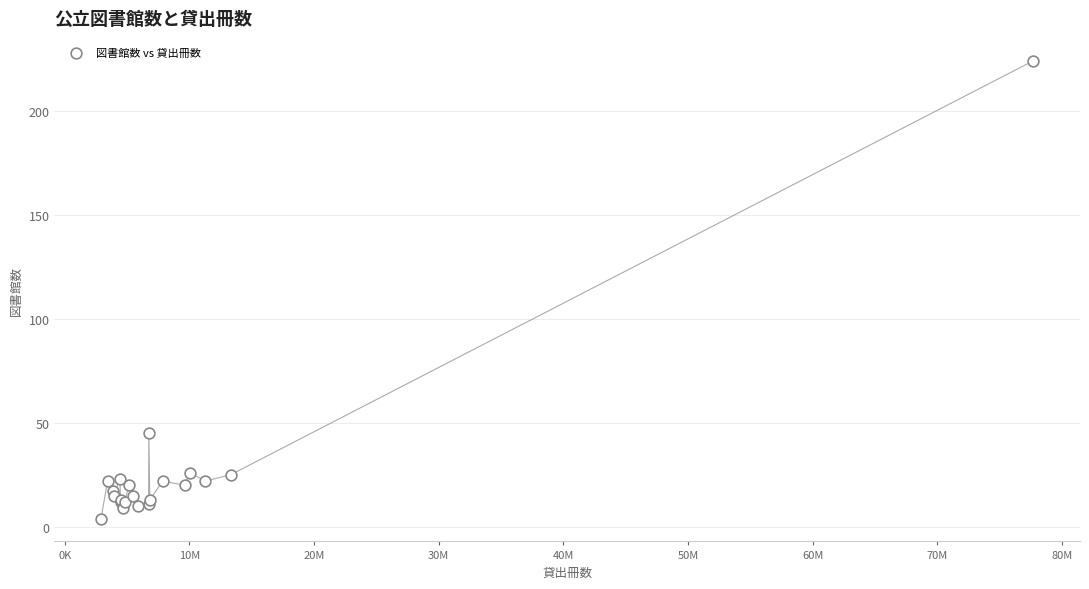

What Y value in the scatter plot is closest to 114?

45